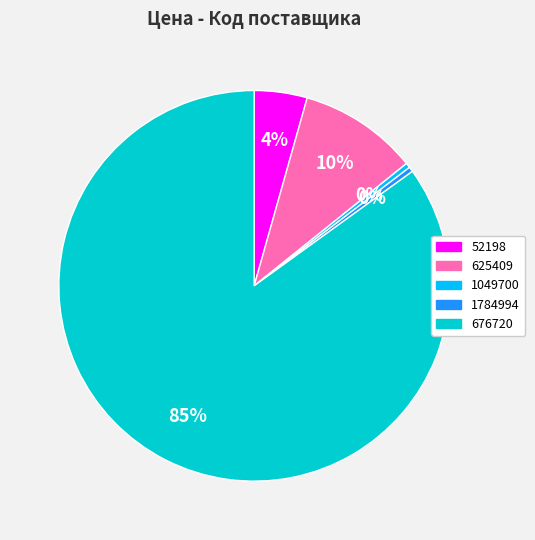

Do 676720 and 625409 together represent more than half of the pie?

Yes